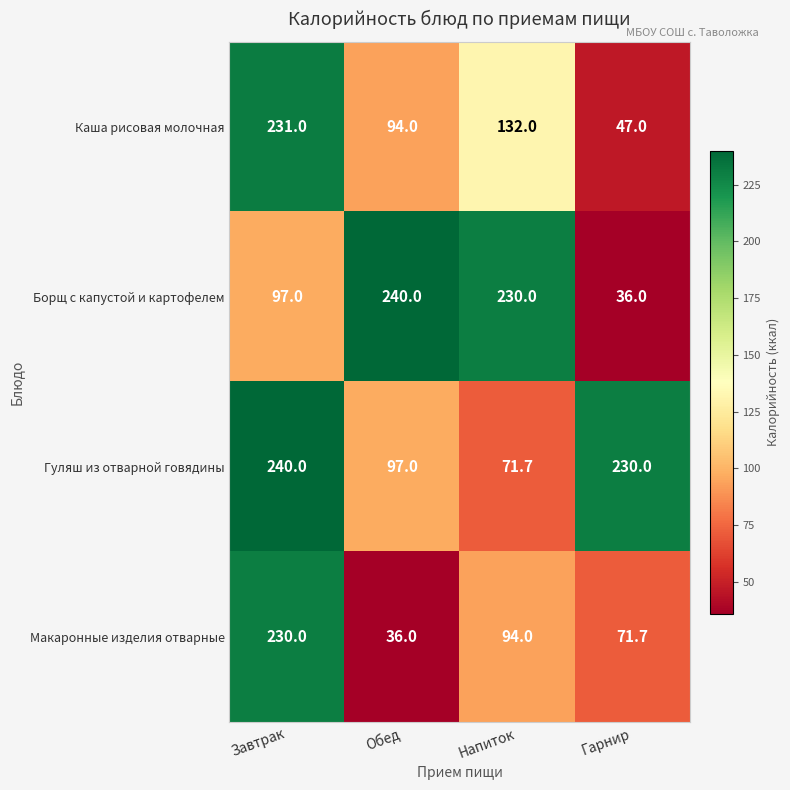

Between Завтрак and Обед, which series saw the biggest shift?

Макаронные изделия отварные